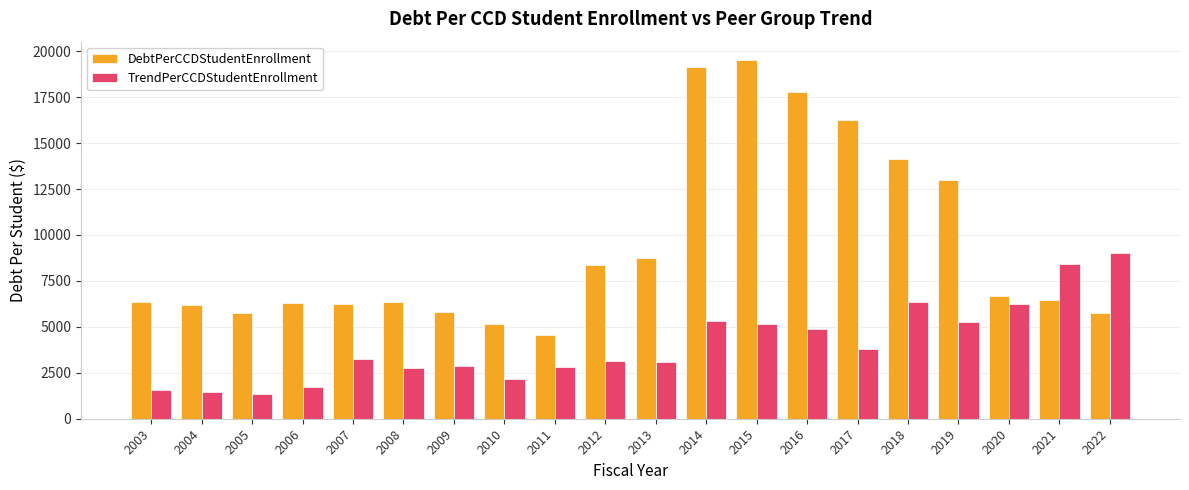

Between 2016 and 2019, which series saw the biggest shift?

DebtPerCCDStudentEnrollment